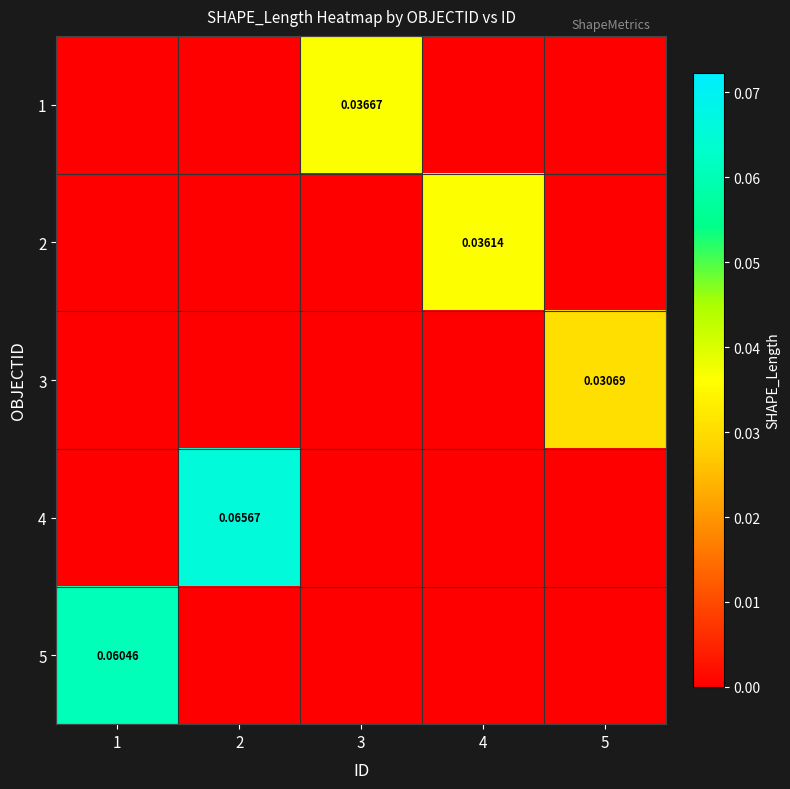

Where is 1 nearest to the value 0?

1